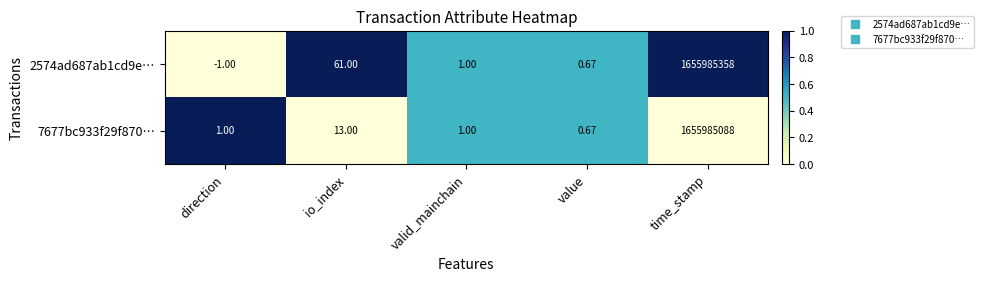

At how many categories does at least one series exceed 0?

5